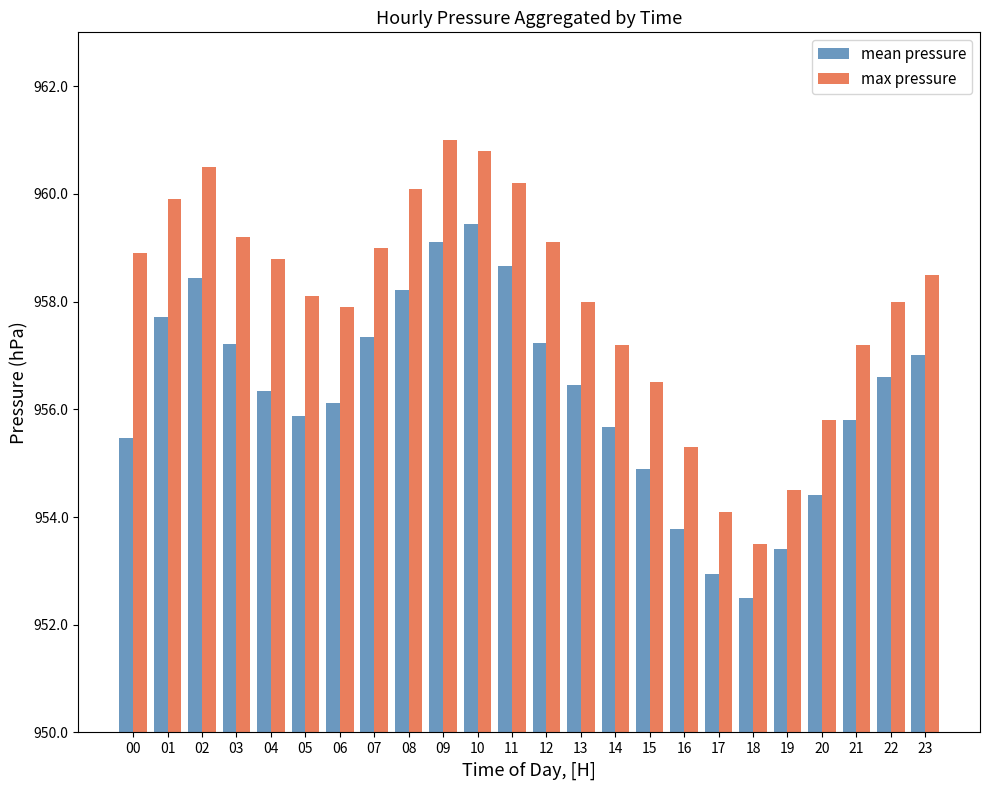

What is the sum of the mean pressure values at 12 and 23?

1914.2